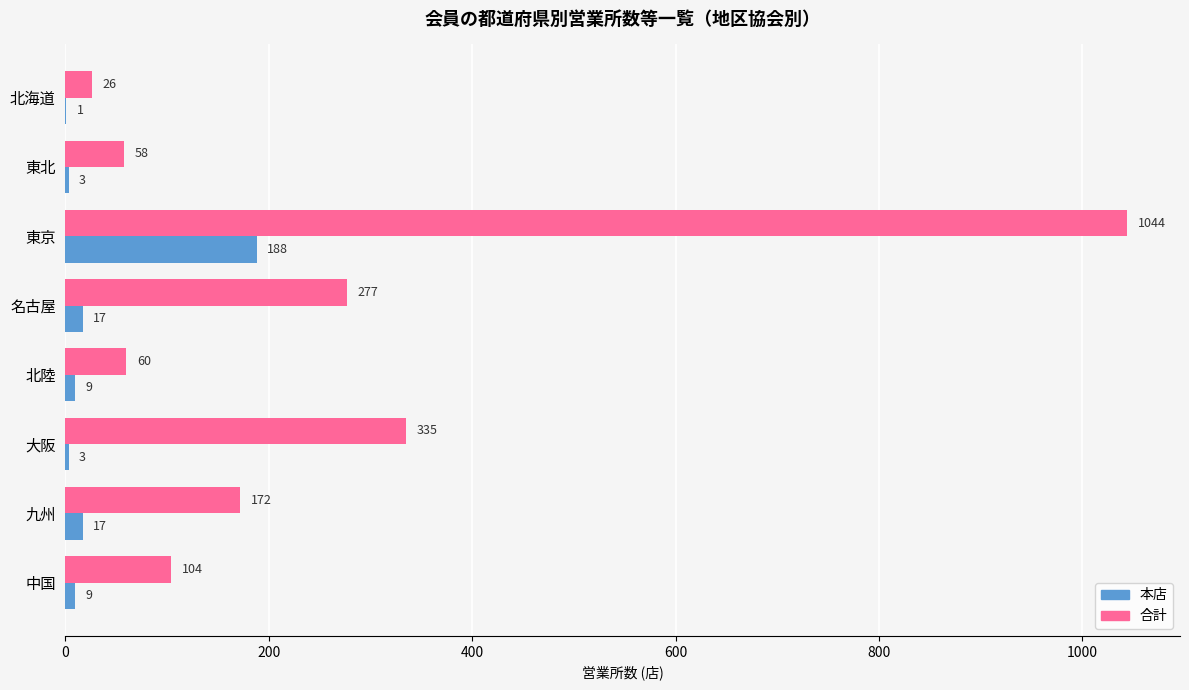

At which category is the sum across all series the highest?

東京